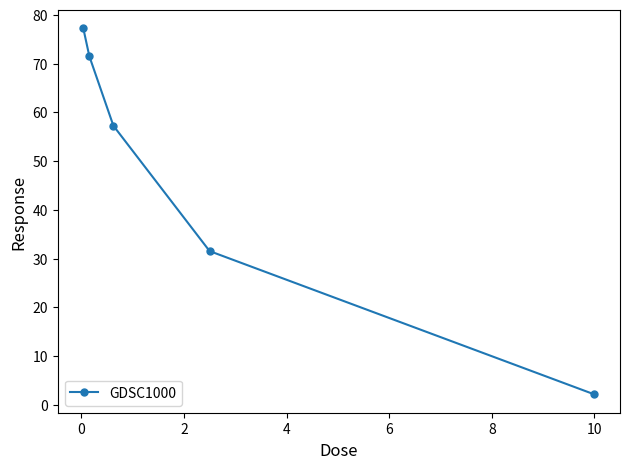

What is the smallest value displayed?

2.1